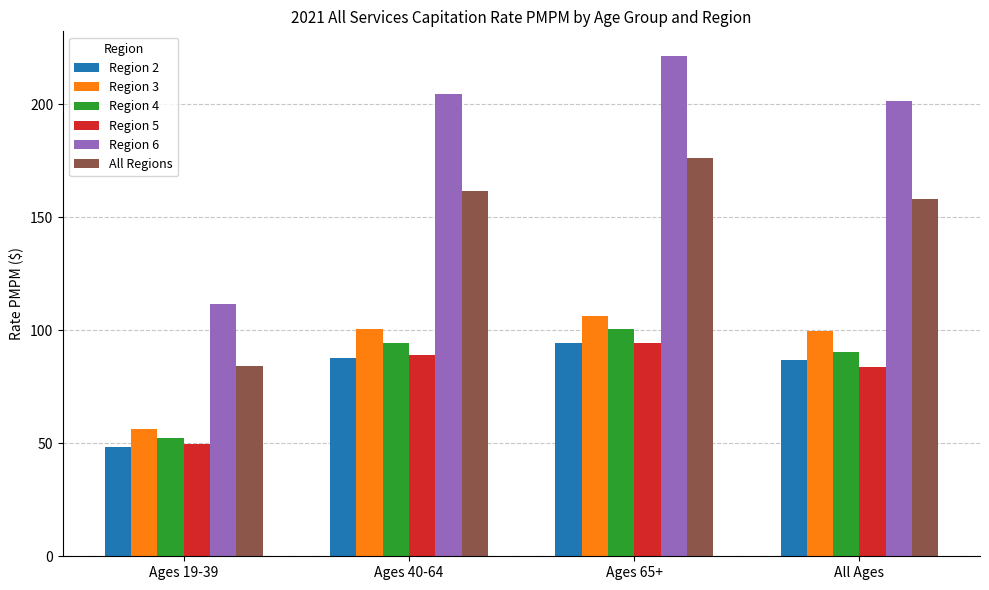

At which category is the sum across all series the highest?

Ages 65+